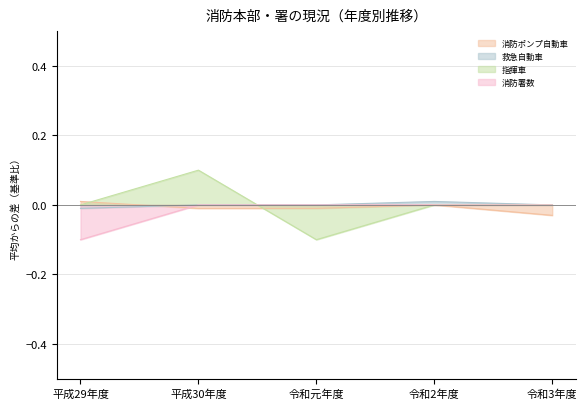

What is the difference between the highest and lowest values at 平成30年度?

0.1